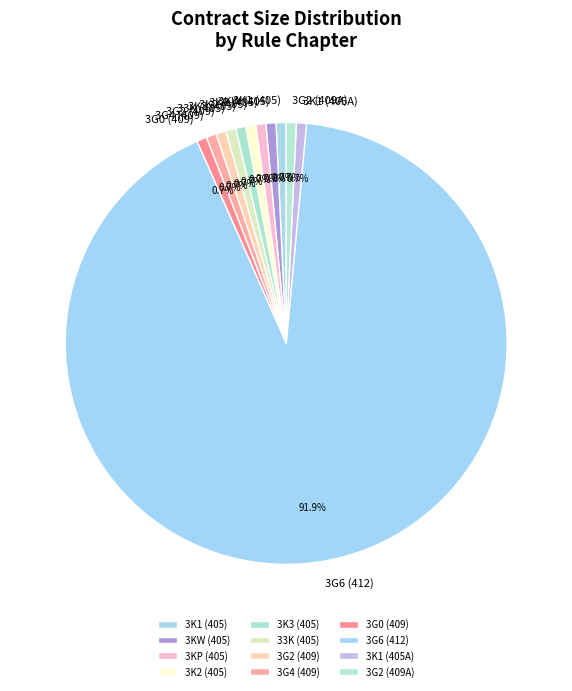

What is the largest slice in the pie chart?

3G6 (412)